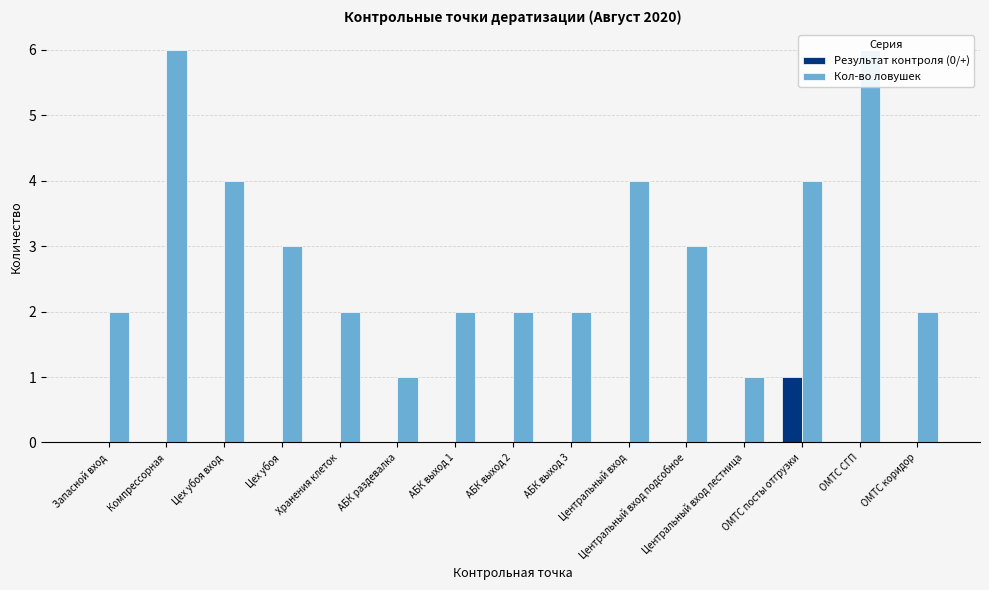

Rank the categories by Кол-во ловушек value from lowest to highest.

АБК раздевалка, Центральный вход лестница, Запасной вход, Хранения клеток, АБК выход 1, АБК выход 2, АБК выход 3, ОМТС коридор, Цех убоя, Центральный вход подсобное, Цех убоя вход, Центральный вход, ОМТС посты отгрузки, Компрессорная, ОМТС СГП